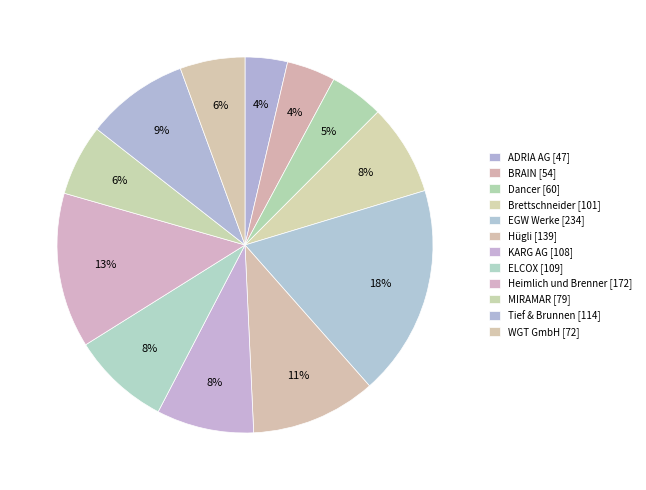

Rank the categories by value from lowest to highest.

ADRIA AG, BRAIN, Dancer, WGT GmbH, MIRAMAR, Brettschneider, KARG AG, ELCOX, Tief & Brunnen, Hügli, Heimlich und Brenner, EGW Werke